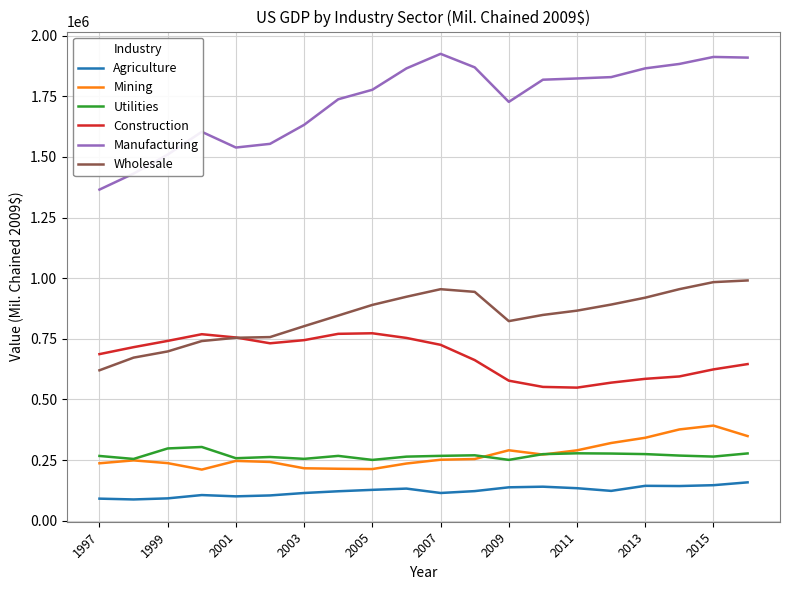

How many lines are shown in the chart?

6